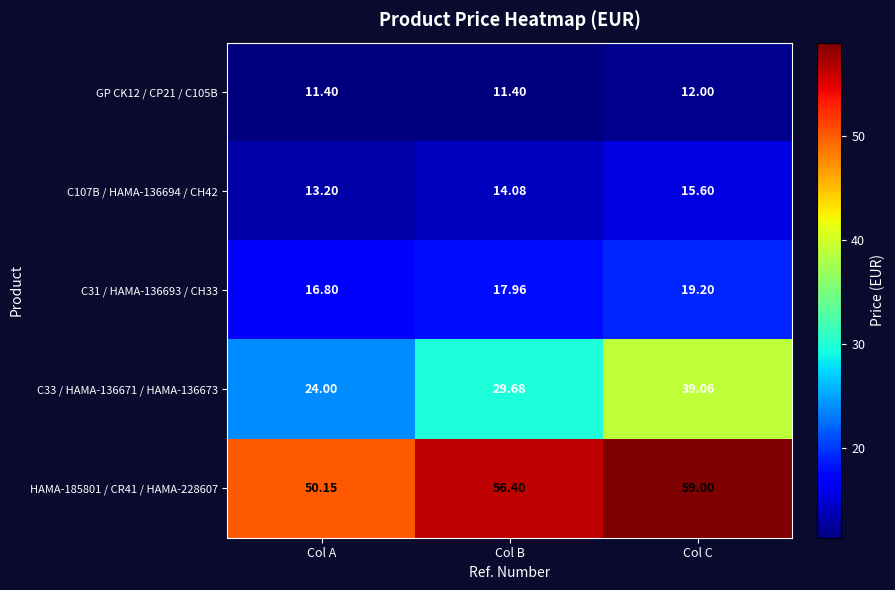

Which category has the lowest value in the C31 / HAMA-136693 / CH33 series?

Col A